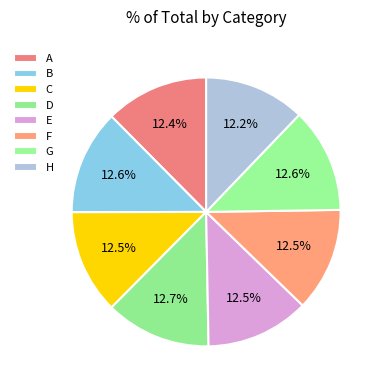

The G slice represents 13% of the pie. True or false?

True